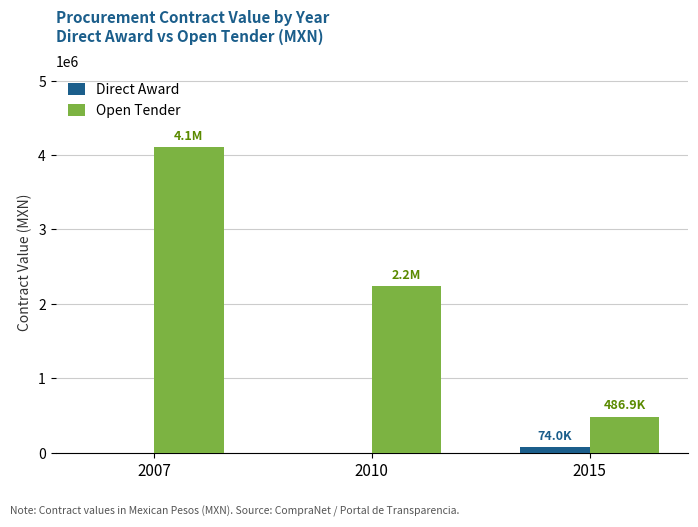

What is the sum of all Direct Award values?

74040.0